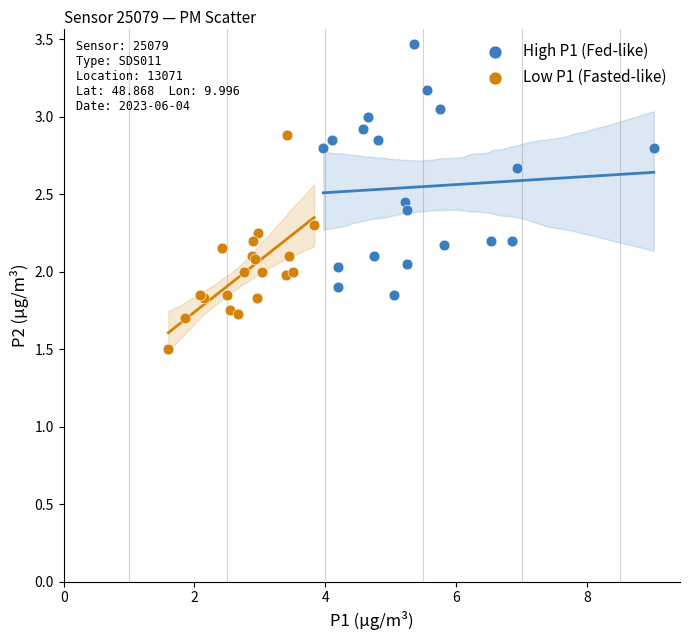

Which series contains the highest Y value?

High P1 (Fed-like)